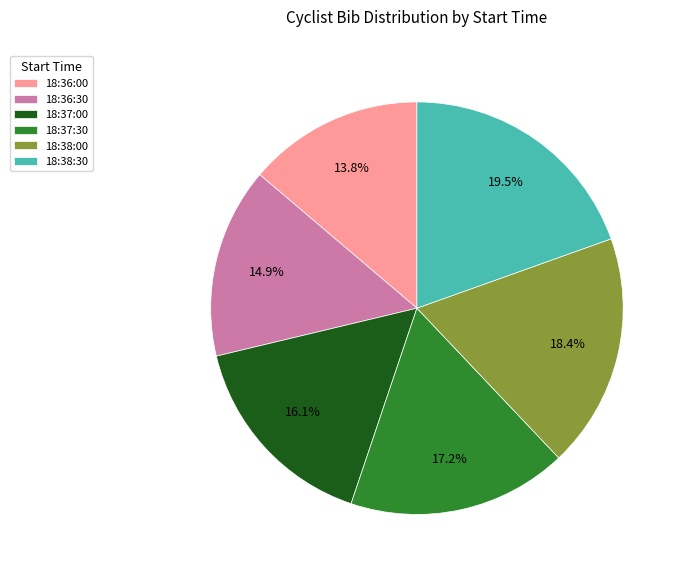

Does 18:38:30 represent more than half of the total?

No